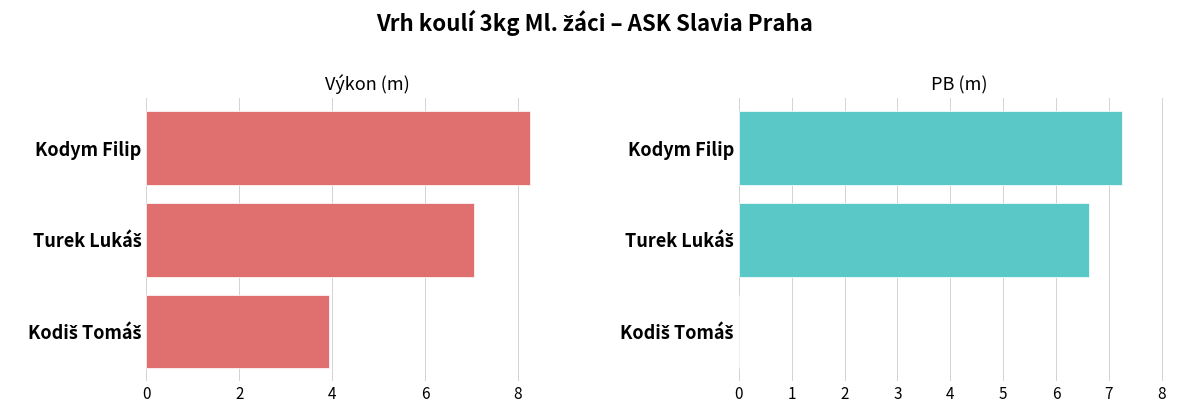

Is the value of Výkon at Kodiš Tomáš greater than the value of PB at Kodiš Tomáš?

Yes